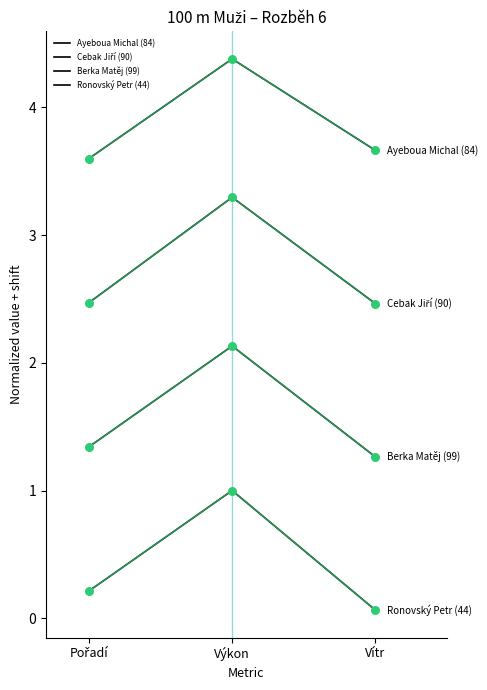

Does the chart have visible grid lines?

No